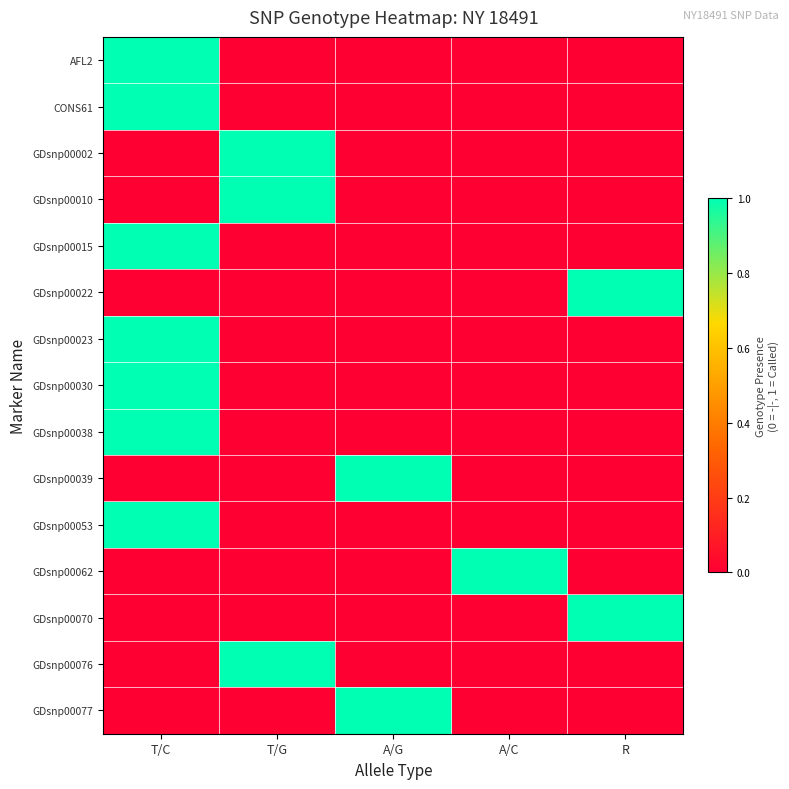

What is the difference between the highest and lowest values at A/G?

1